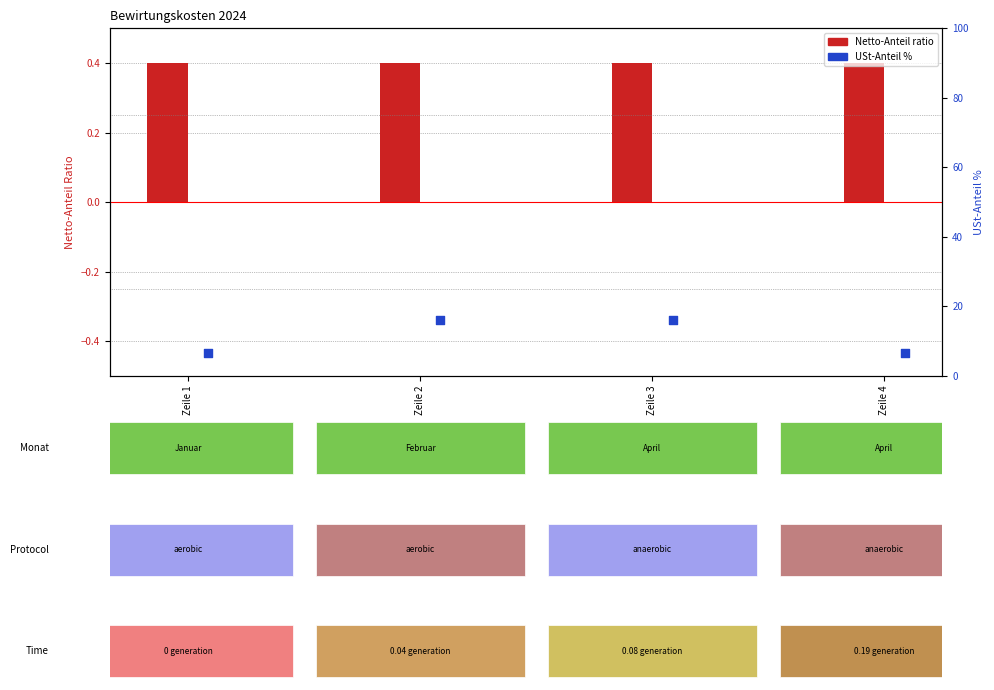

What is the total value across all series at Zeile 3?

16.4